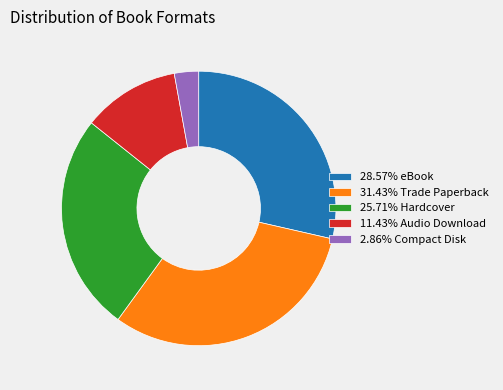

Count the number of slices in the pie.

5